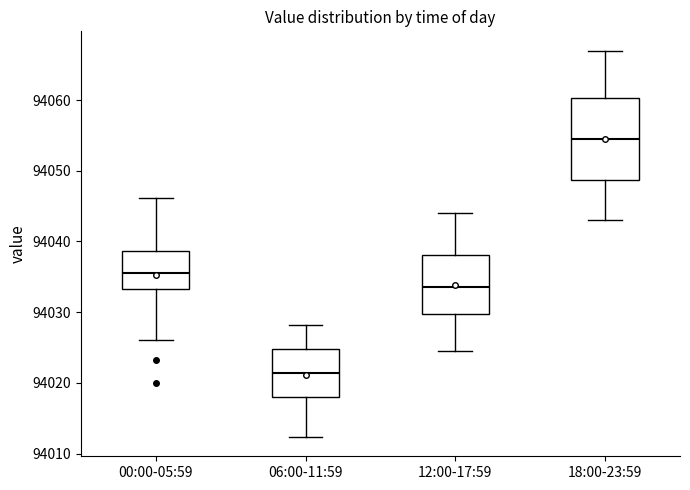

Where does the lower whisker of the box for 18:00-23:59 end on the y-axis? The values are not printed on the chart, so give them approximately, as read against the axis.

94043